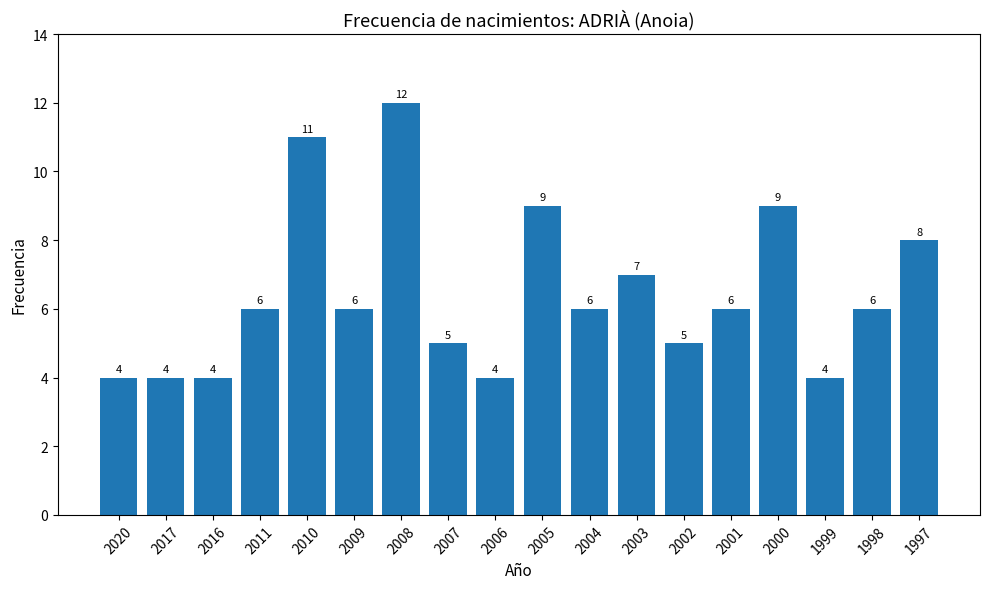

What is the greatest value displayed?

12